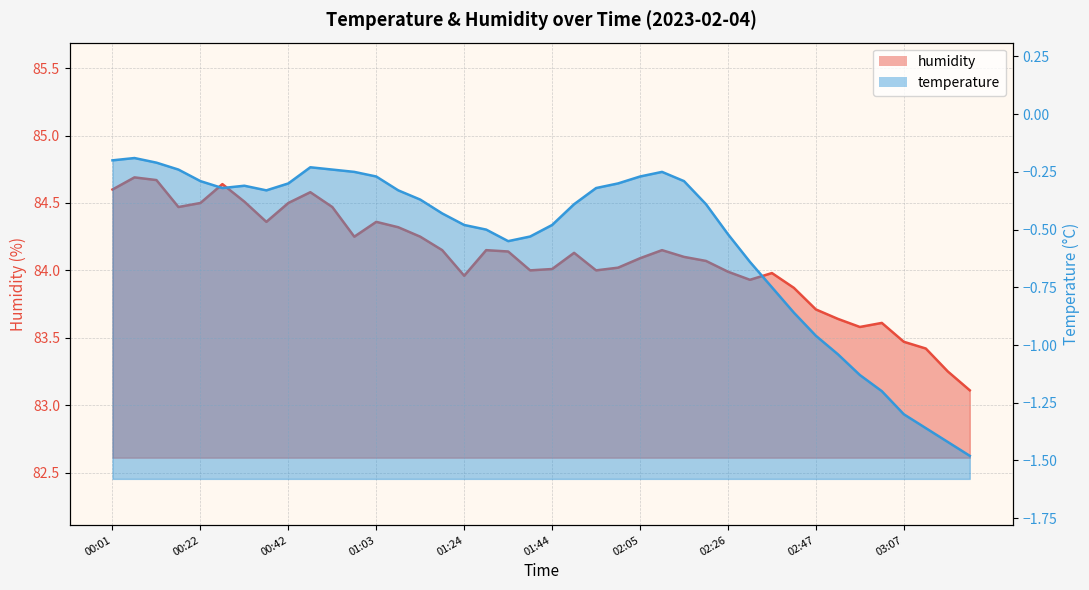

Which label corresponds to the smallest value in the chart?

03:23